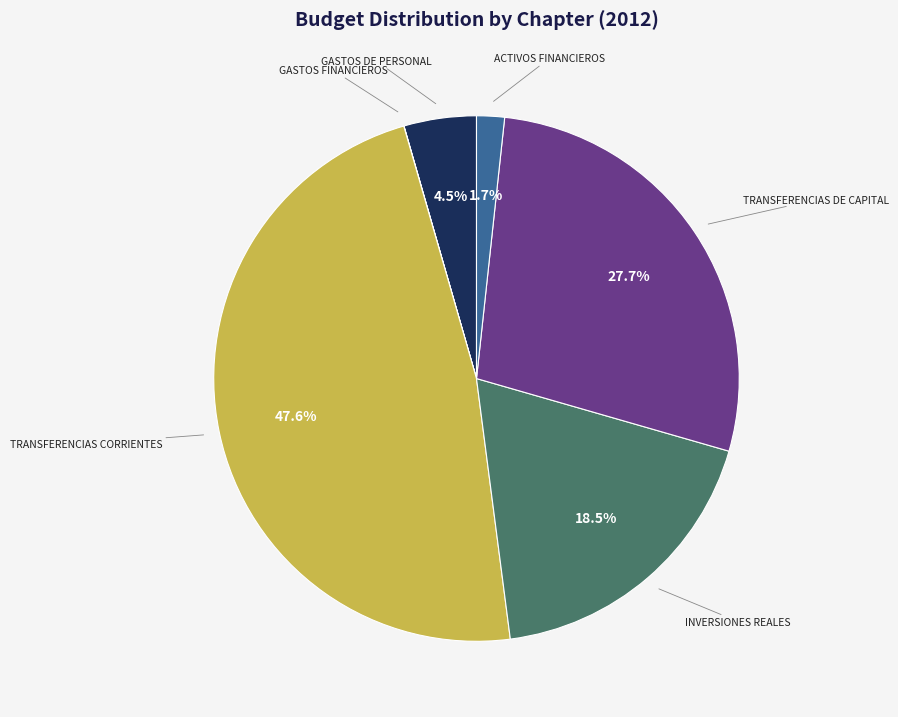

Count the number of slices in the pie.

6